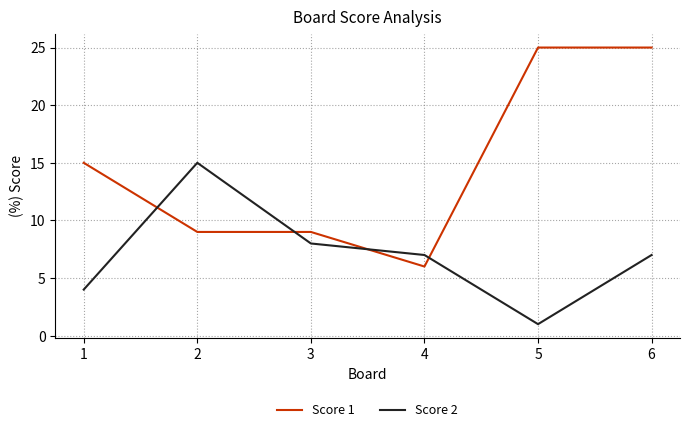

After their last crossing, which series has the higher values: Score 1 or Score 2?

Score 1